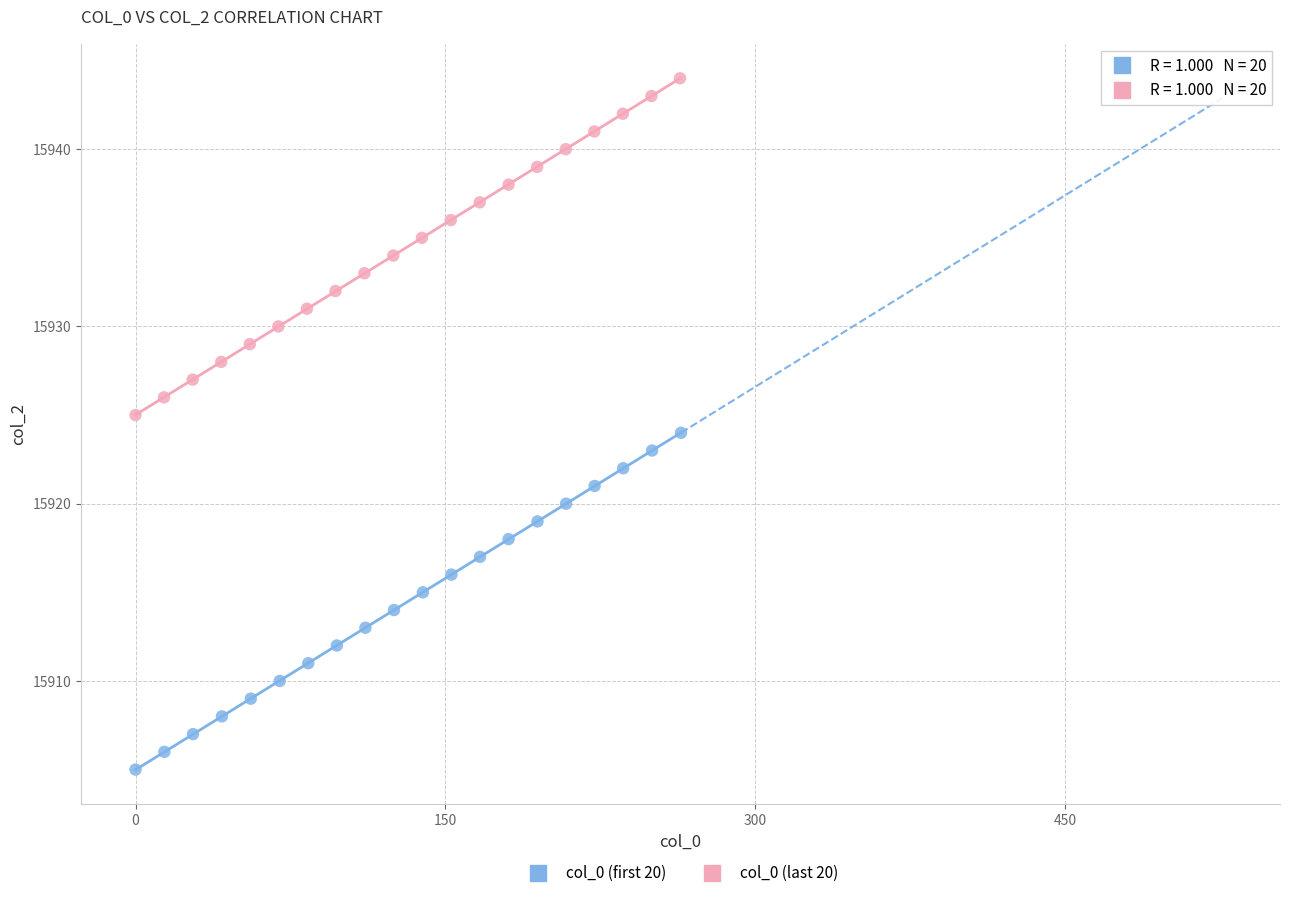

What are all the series names shown in the legend?

col_0 (first 20), col_0 (last 20)